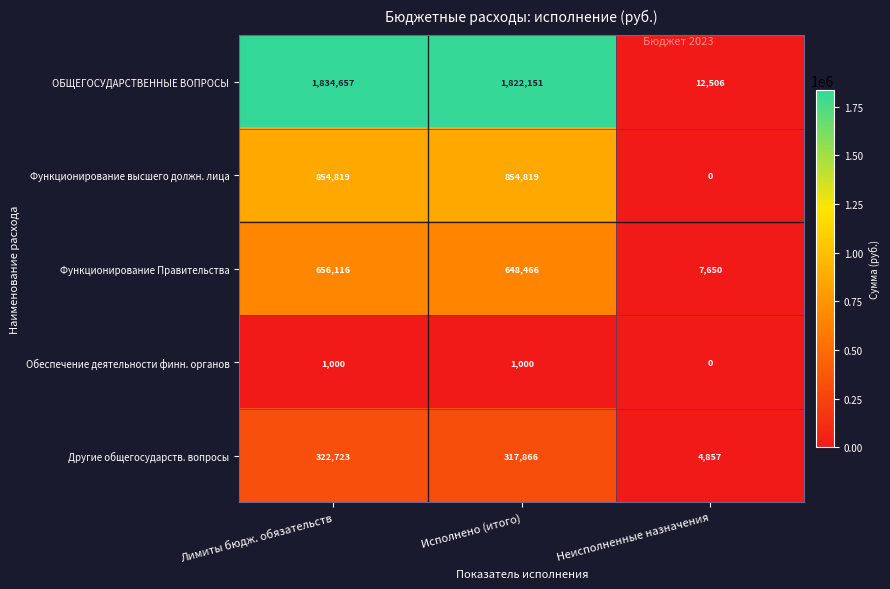

What is the sum of the Другие общегосударств. вопросы values at Исполнено (итого) and Лимиты бюдж. обязательств?

640589